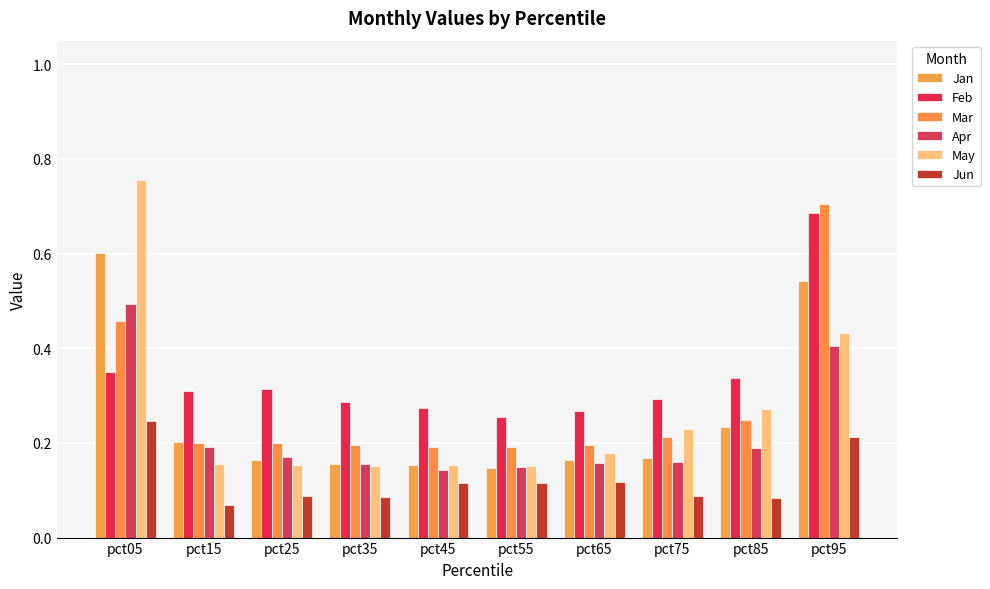

Rank the categories by May value from lowest to highest.

pct55, pct35, pct25, pct45, pct15, pct65, pct75, pct85, pct95, pct05